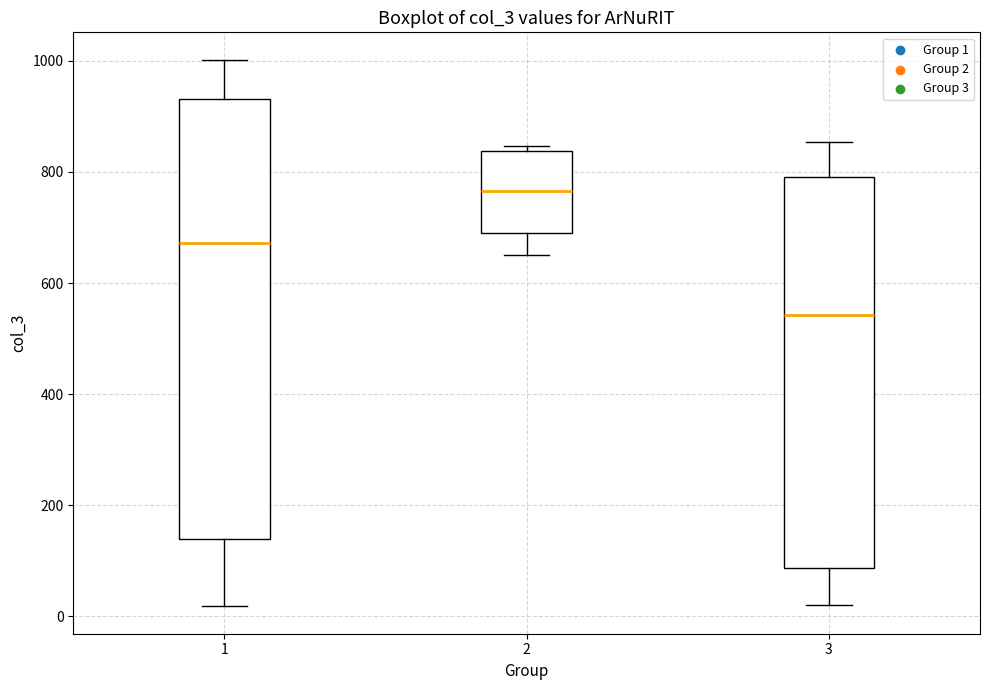

Which box's median line is the lowest?

3